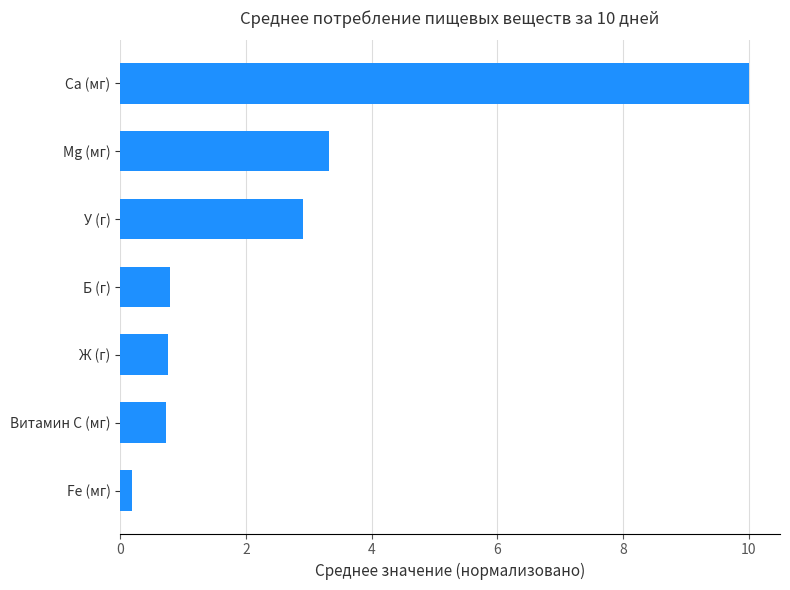

What value does the data have at Б (г)?

0.8